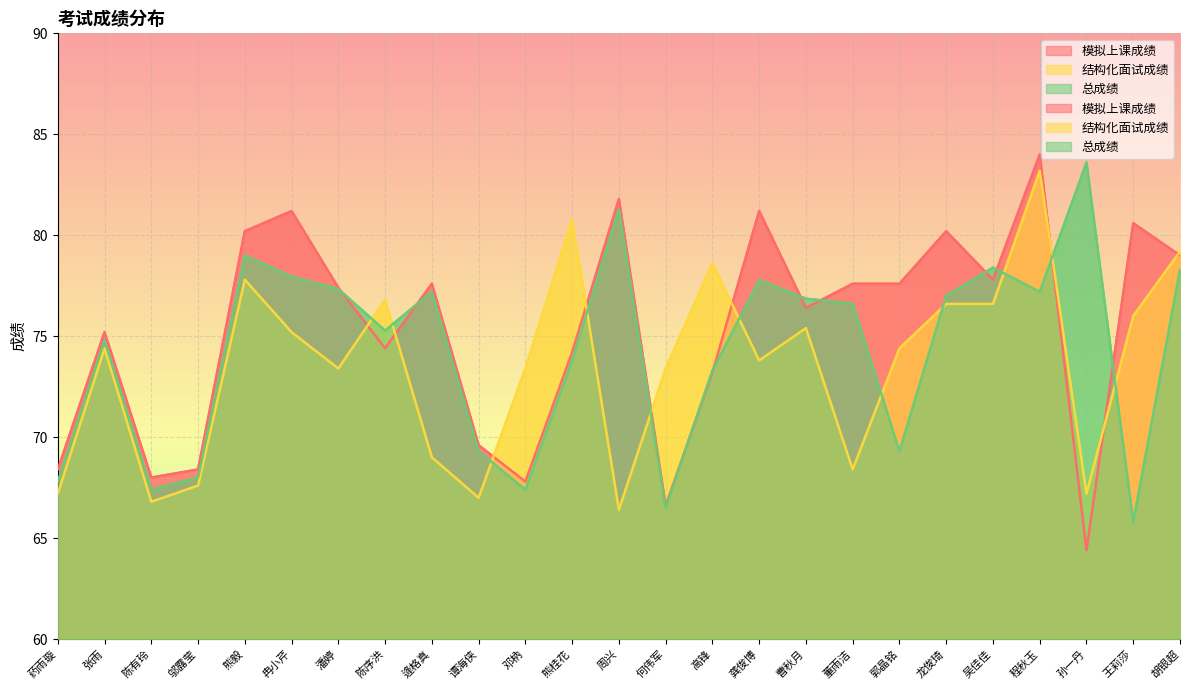

What is the label of the 1st point from the left?

药雨璇